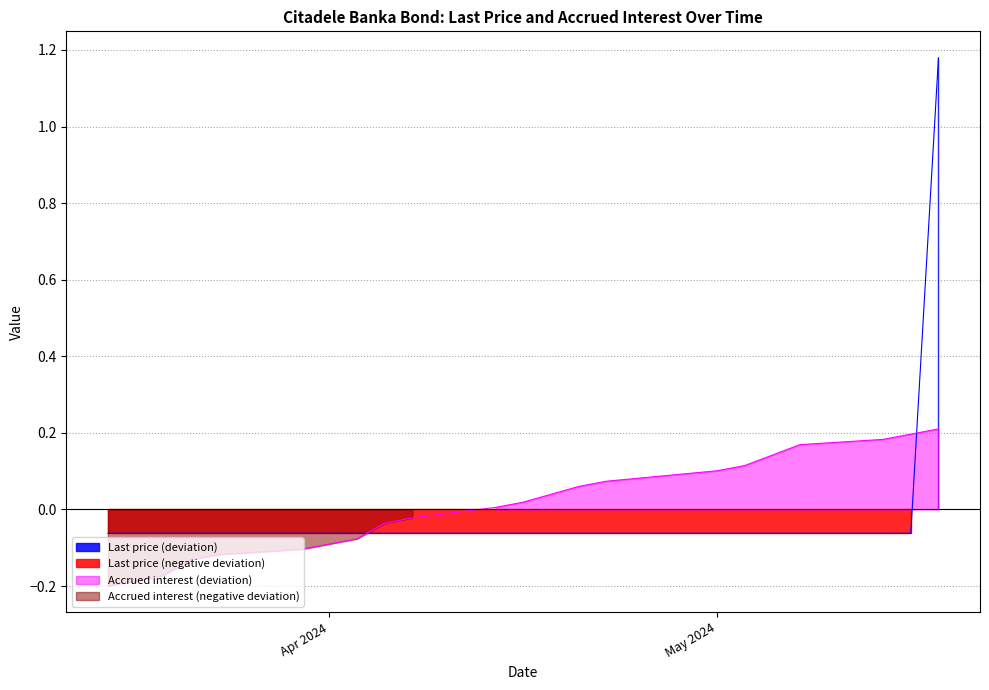

How many negative values are there?

10